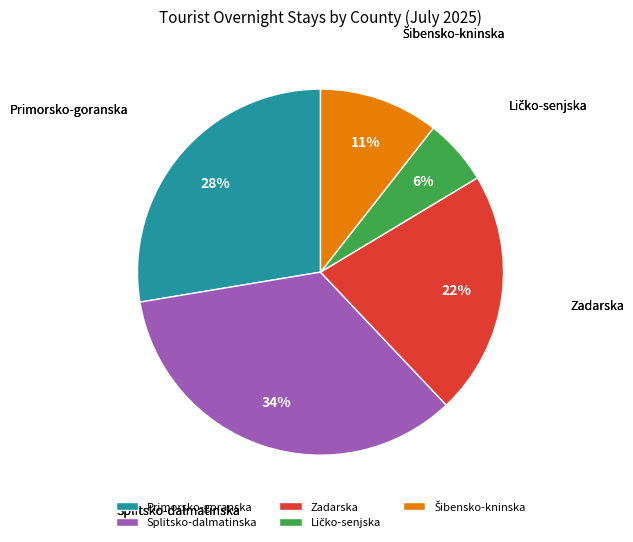

Is Primorsko-goranska the majority of the pie?

No